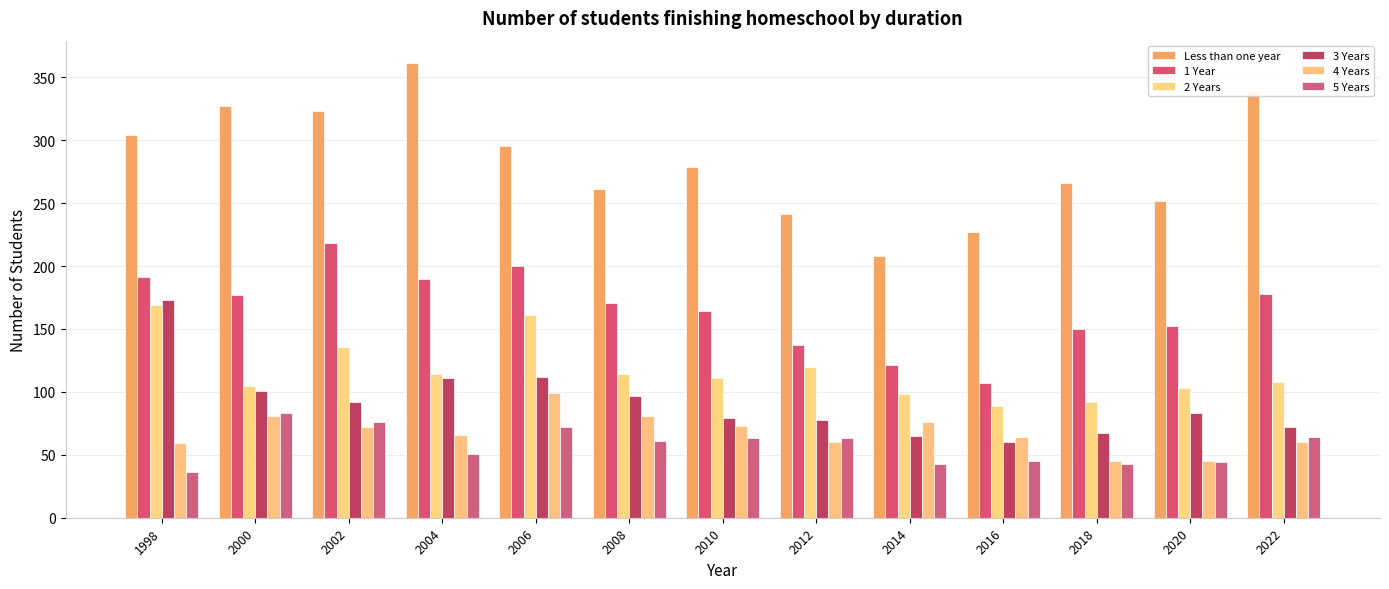

How many bars are there in each group?

6